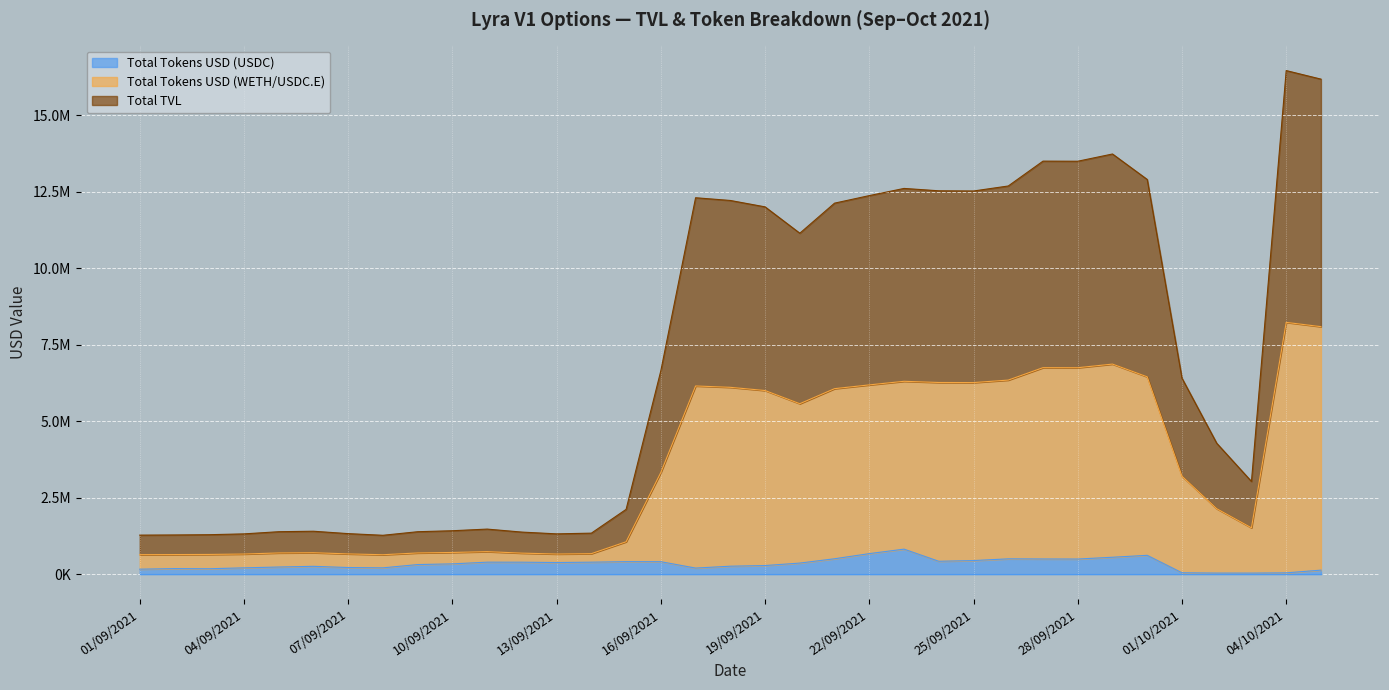

Rank the series by their maximum value, from highest to lowest.

Total TVL, Total Tokens USD (WETH/USDC.E), Total Tokens USD (USDC)